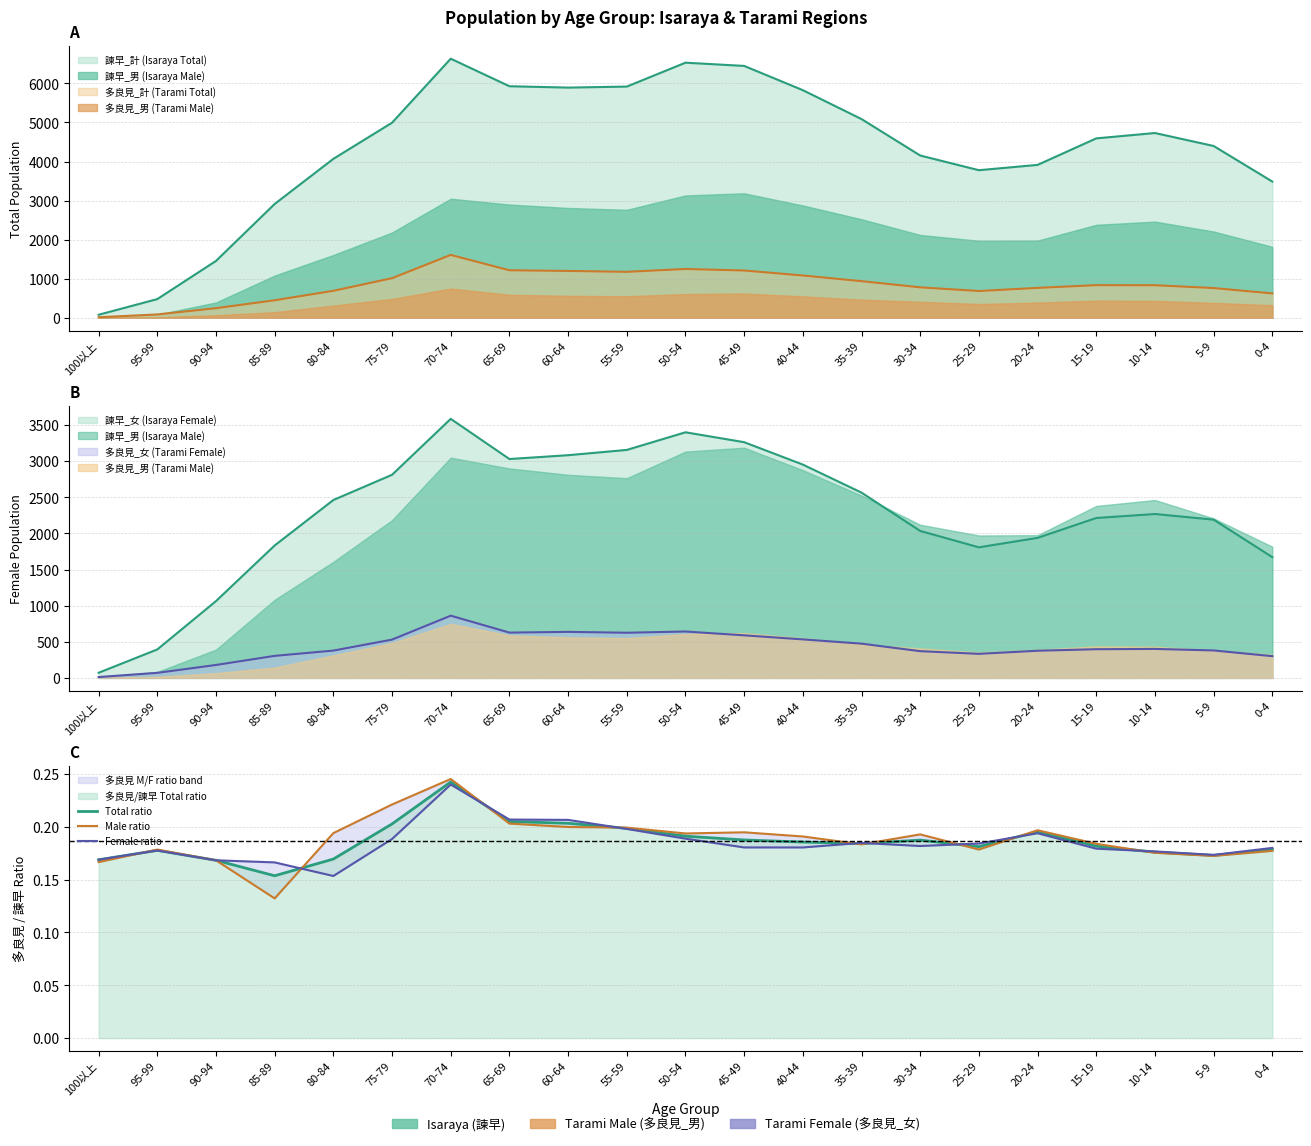

What is the value of the Total ratio point at the 19th from the left?

0.2